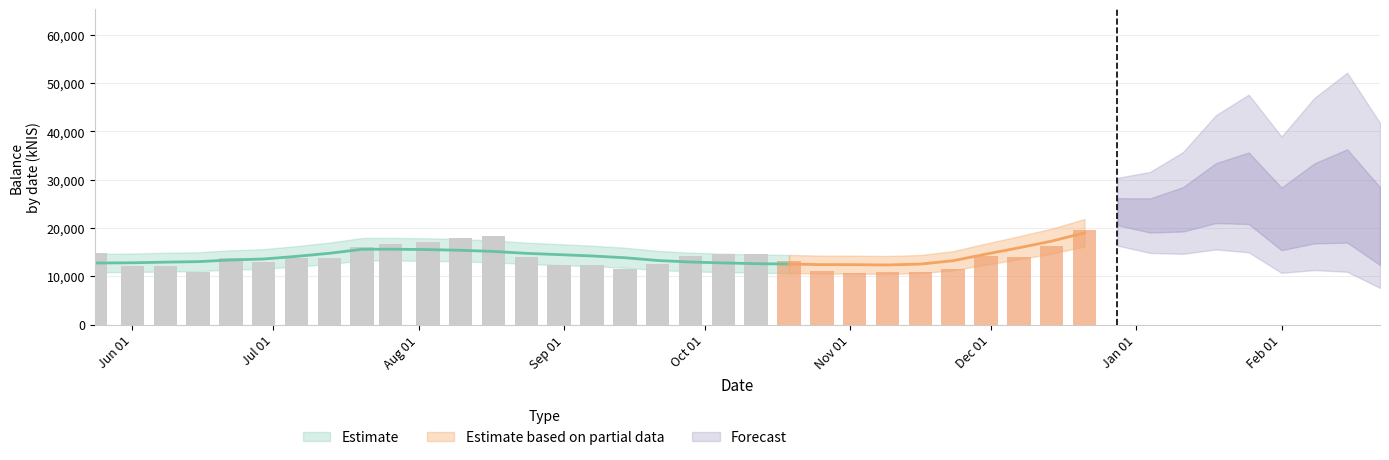

Does the chart contain any negative values?

No